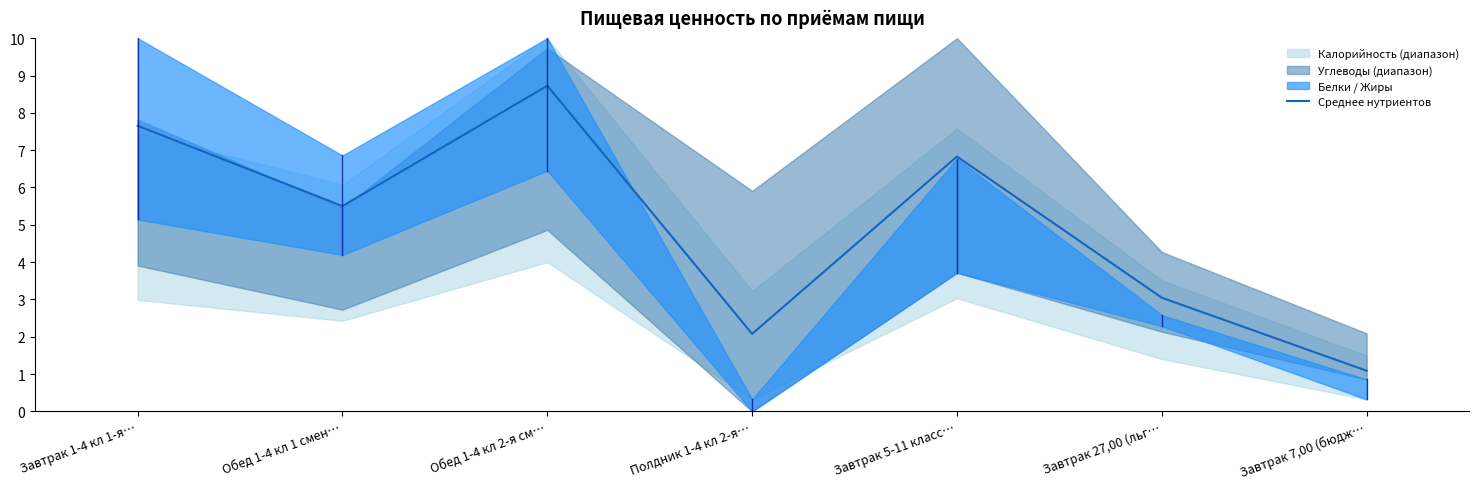

Rank the categories by value from lowest to highest.

Завтрак 7,00 (бюдж…, Полдник 1-4 кл 2-я…, Завтрак 27,00 (льг…, Обед 1-4 кл 1 смен…, Завтрак 5-11 класс…, Завтрак 1-4 кл 1-я…, Обед 1-4 кл 2-я см…